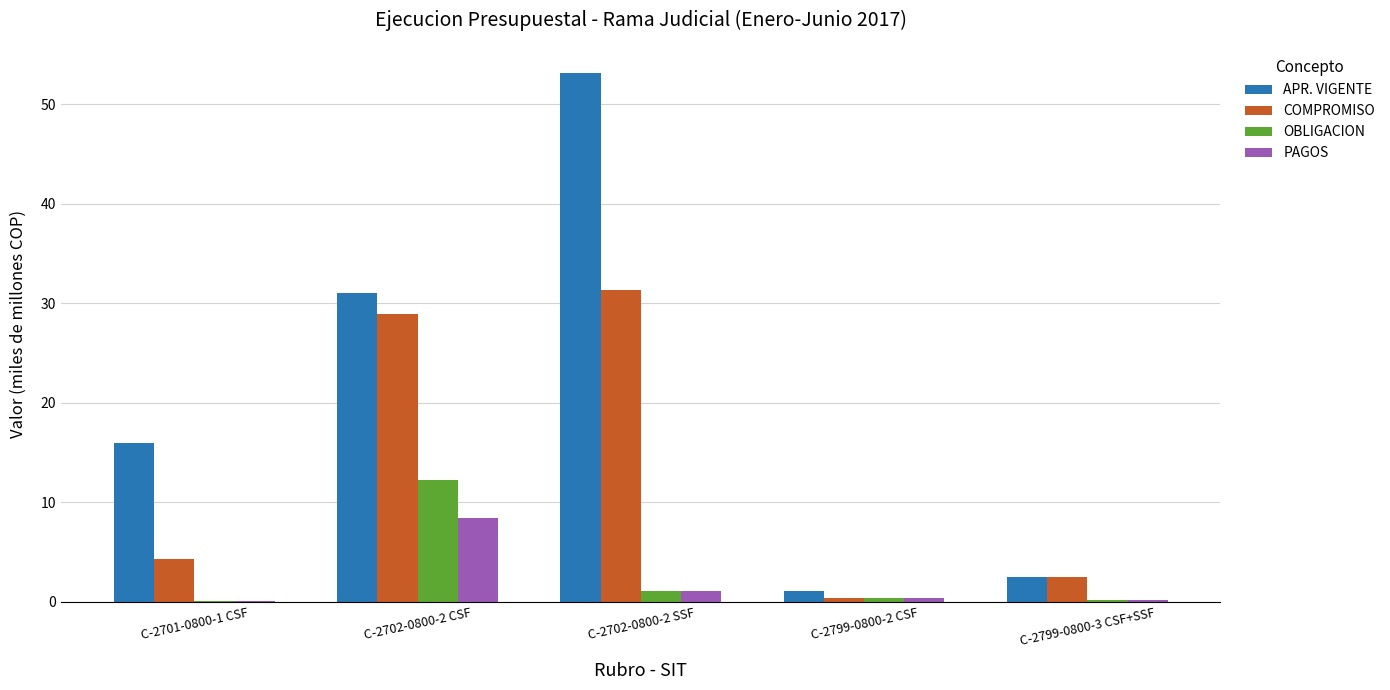

The COMPROMISO series shows 28.9 at C-2702-0800-2 CSF. True or false?

True